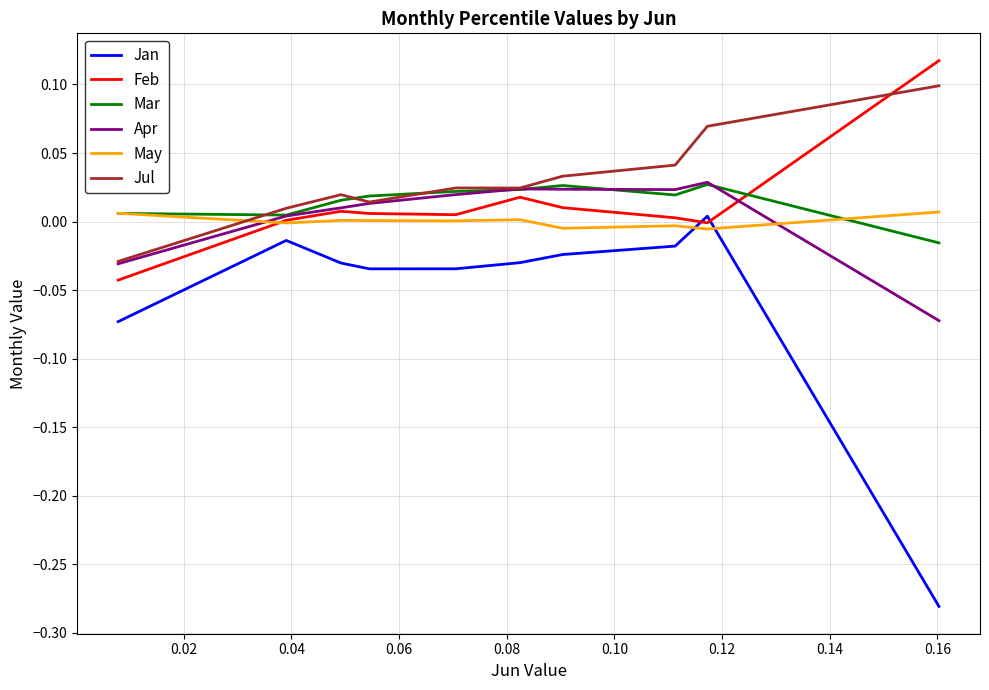

How many intersections are there between May and Jul?

1